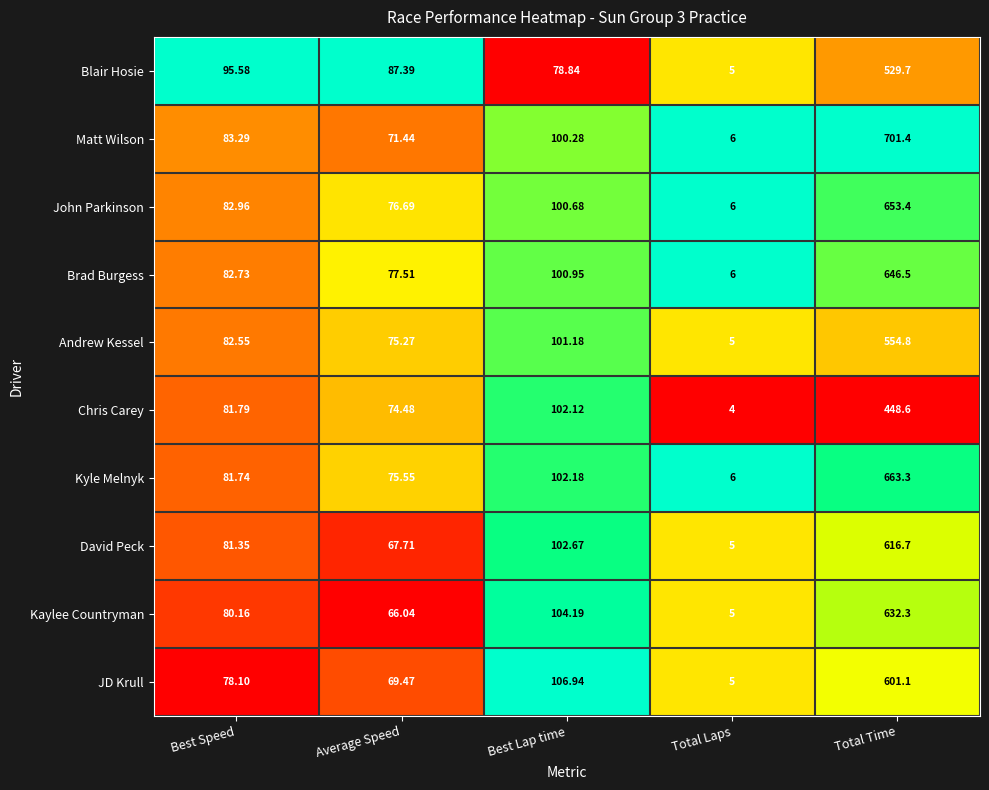

Which series has the largest range (max minus min)?

Matt Wilson